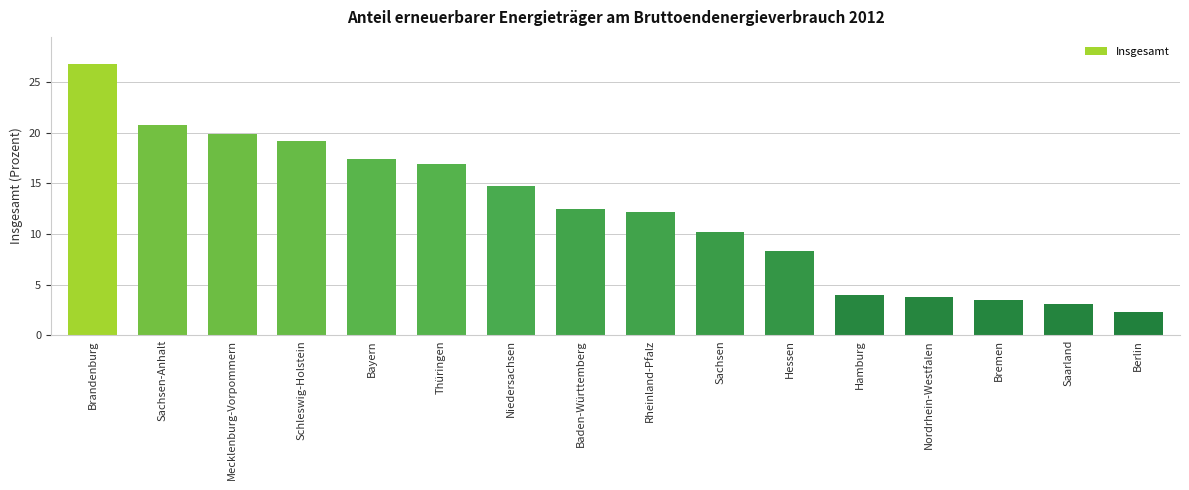

What is the greatest value displayed?

26.8